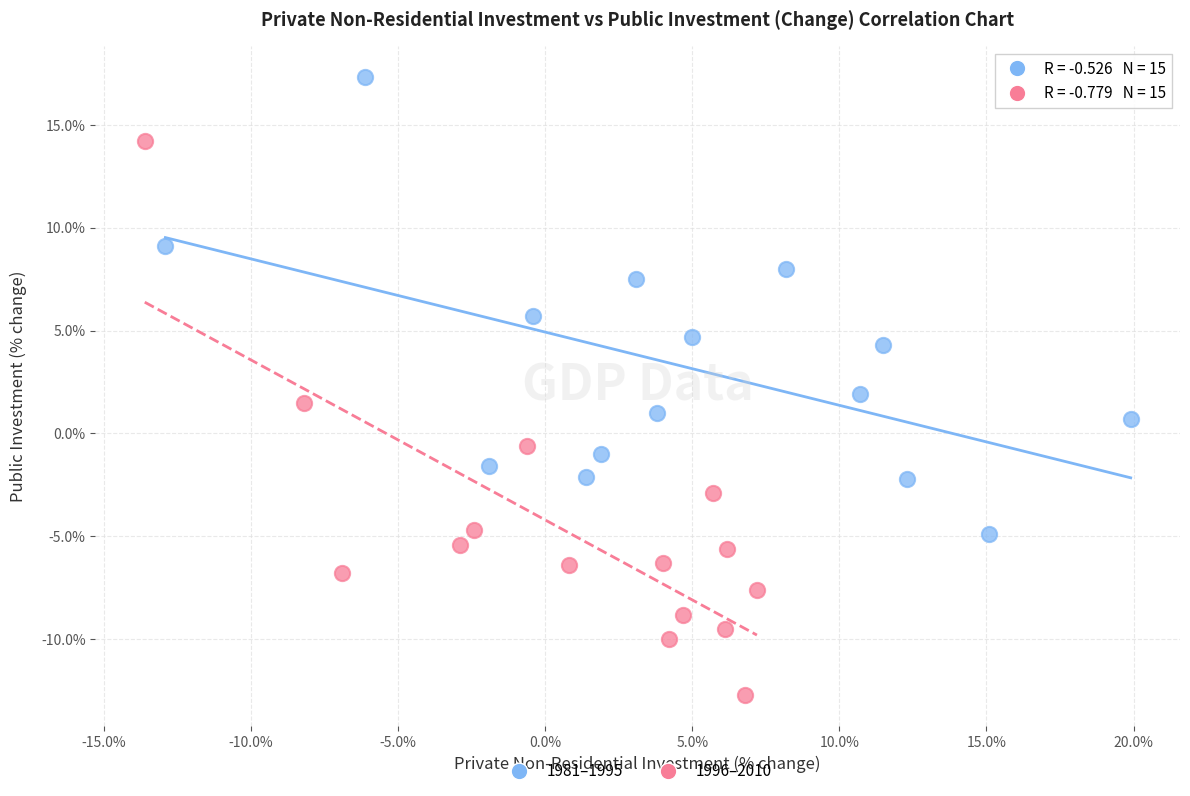

What are all the series names shown in the legend?

1981–1995, 1996–2010